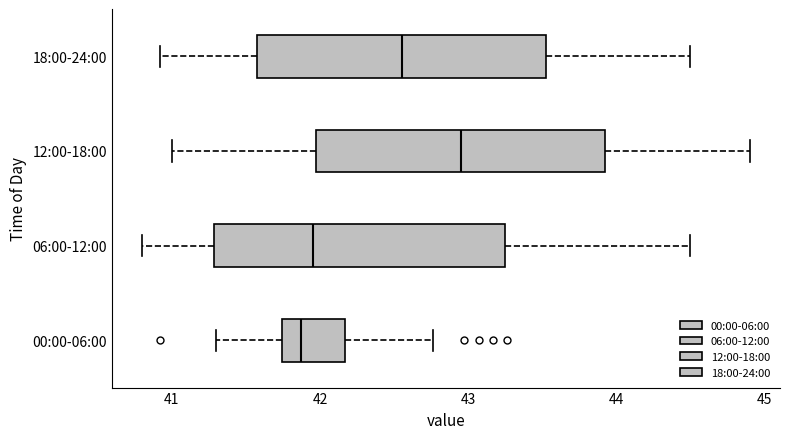

Reading bottom to top, read every box against the x-axis: the position of its median line, the range the box covers, and the ends of its whiskers. The values are not printed on the chart, so give them approximately, as read against the axis.

00:00-06:00: median 41.9, box 41.7 to 42.2, whiskers 41.3 to 42.8
06:00-12:00: median 42.0, box 41.3 to 43.3, whiskers 40.8 to 44.5
12:00-18:00: median 43.0, box 42.0 to 43.9, whiskers 41.0 to 44.9
18:00-24:00: median 42.6, box 41.6 to 43.5, whiskers 40.9 to 44.5